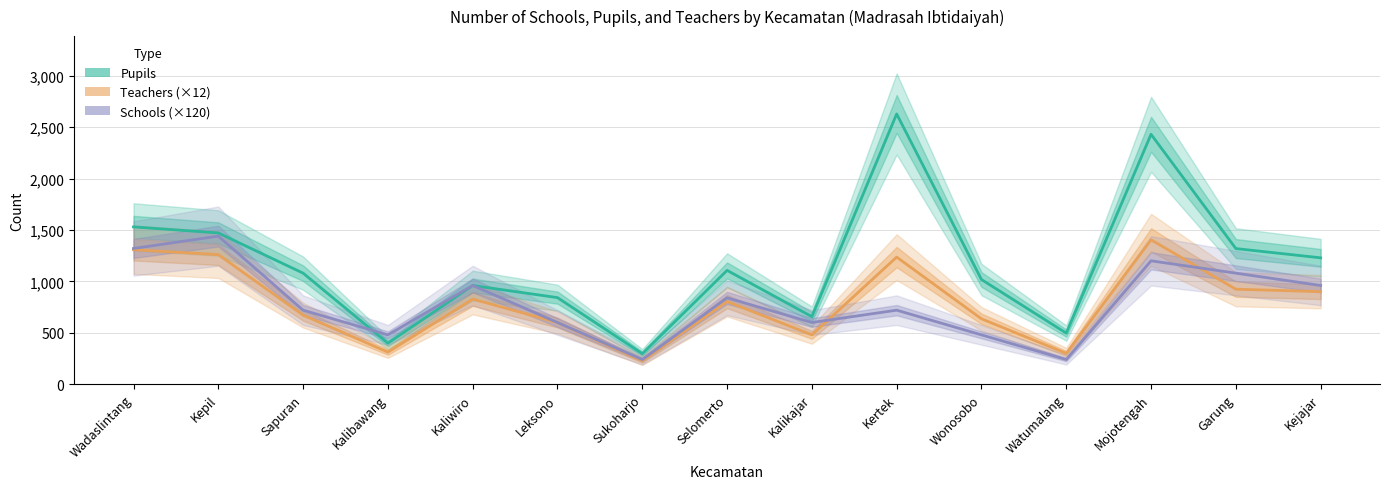

The value of Teachers (×12) at Mojotengah is 2083. True or false?

False